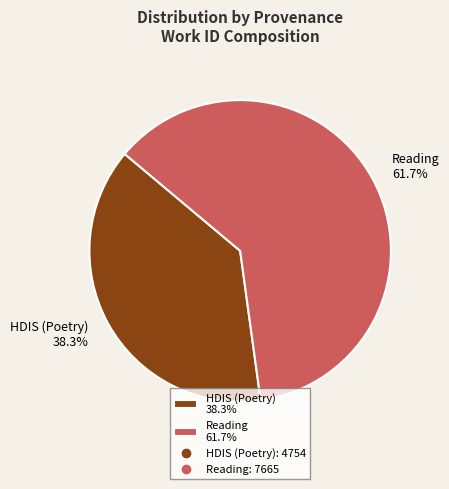

What percentage do Reading and HDIS (Poetry) together represent?

100.0%